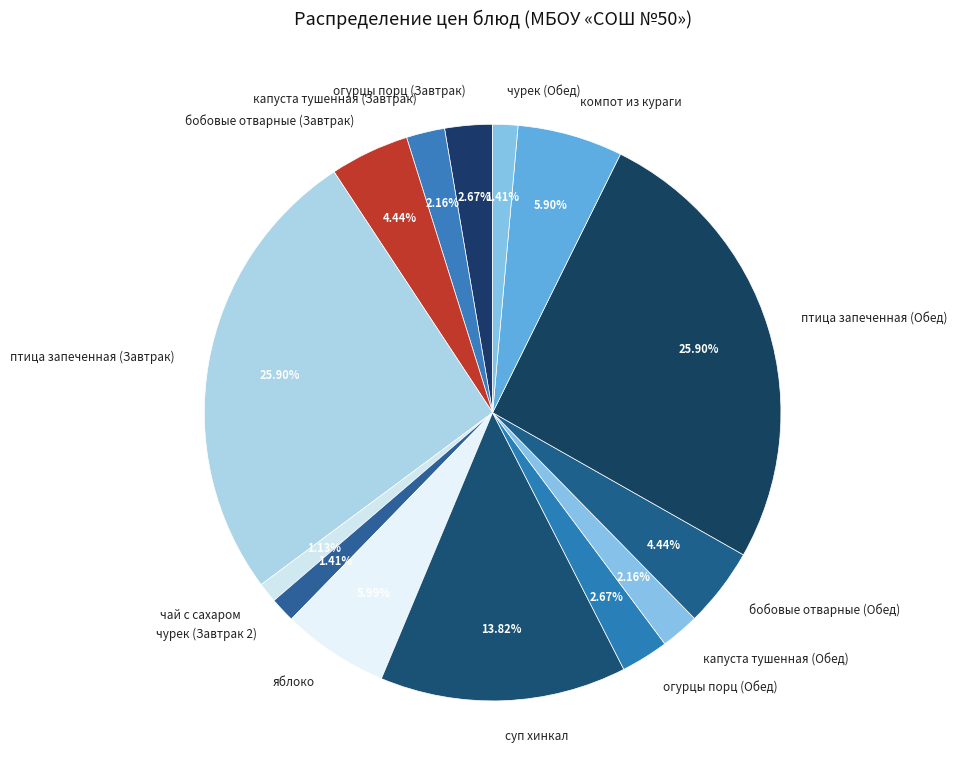

Is бобовые отварные (Обед) the majority of the pie?

No